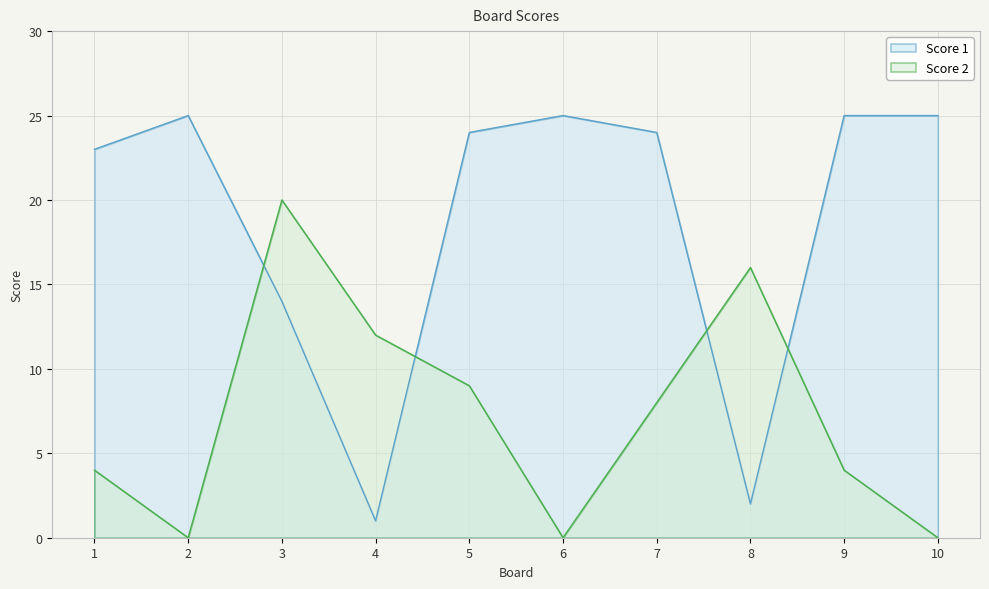

At which category does Score 2 reach its first local peak?

3